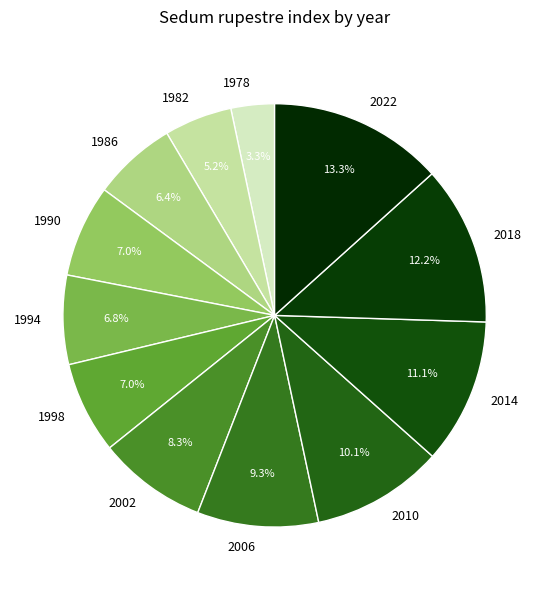

How many slices are in this pie chart?

12